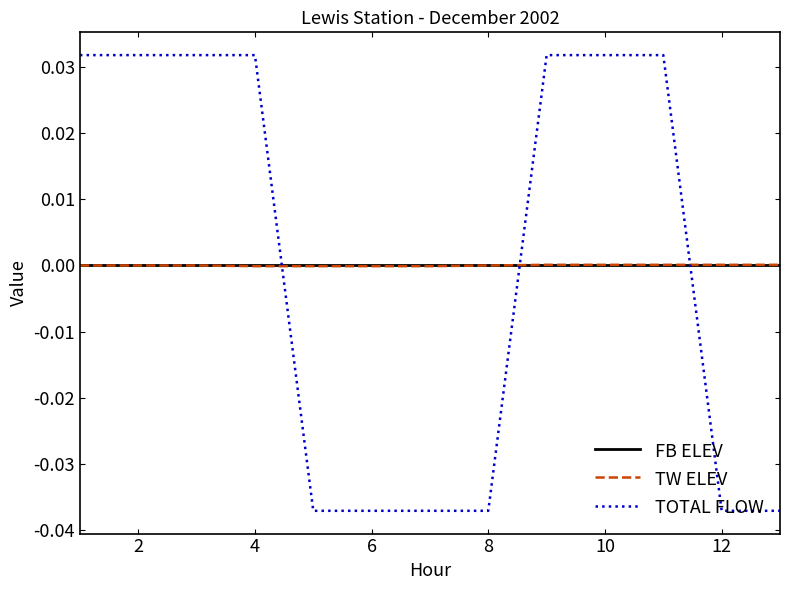

Which series has the widest spread of values?

TOTAL FLOW